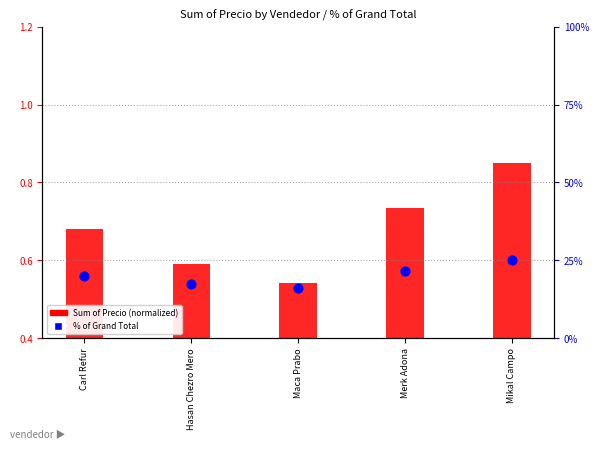

What are all the series names shown in the legend?

Sum of Precio (normalized), % of Grand Total